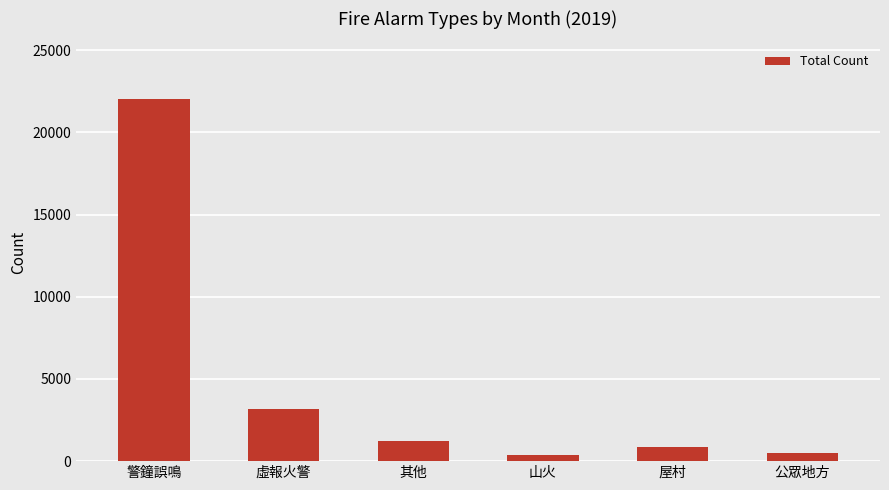

What is the difference between the maximum and minimum values?

21664